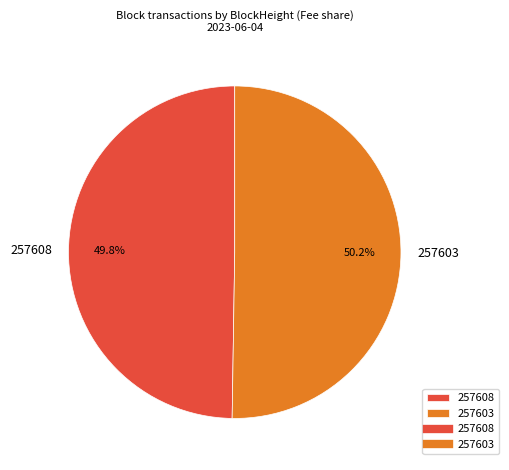

Is there any slice that represents more than half of the pie?

Yes